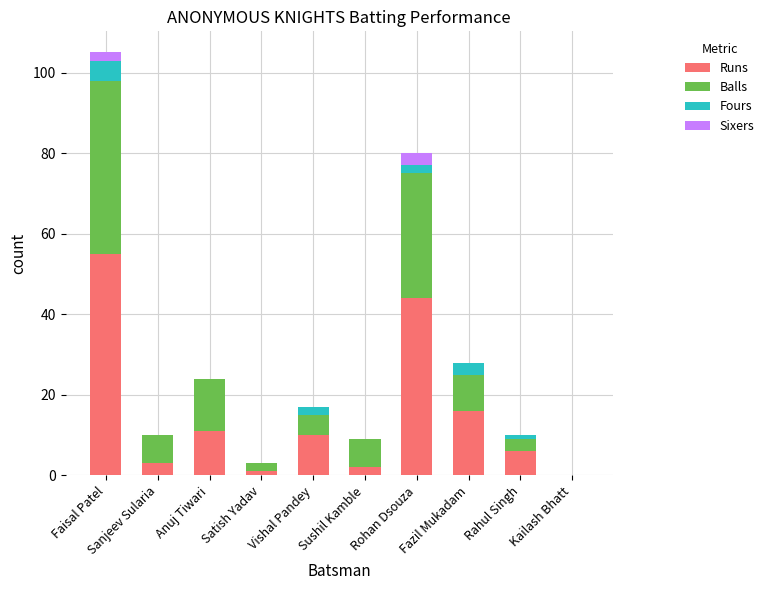

Which category has the highest value in the Runs series?

Faisal Patel